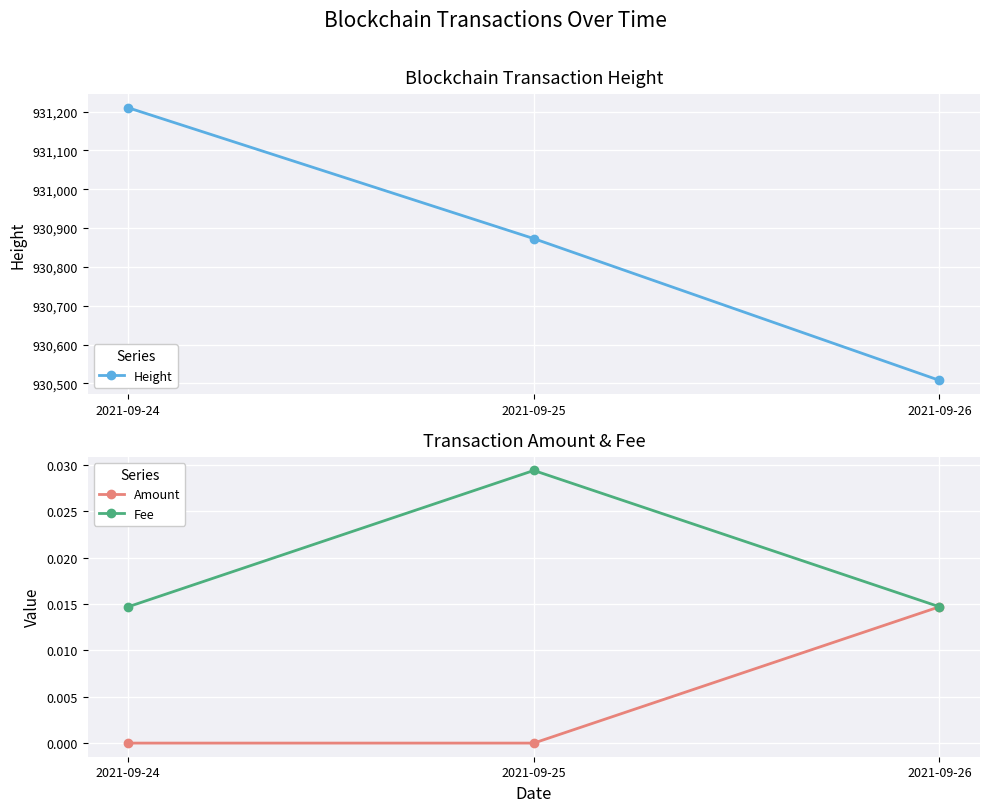

Rank the series at 2021-09-24 from highest to lowest value.

Height, Fee, Amount